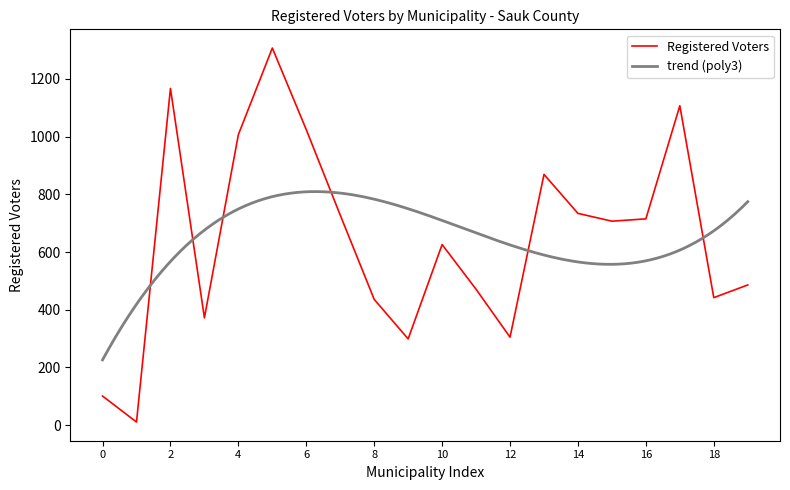

Reading left to right, list all the values displayed in this chart.

101	11	1167	372	1007	1307	1024	728	436	299	626	471	305	869	734	707	715	1107	442	486